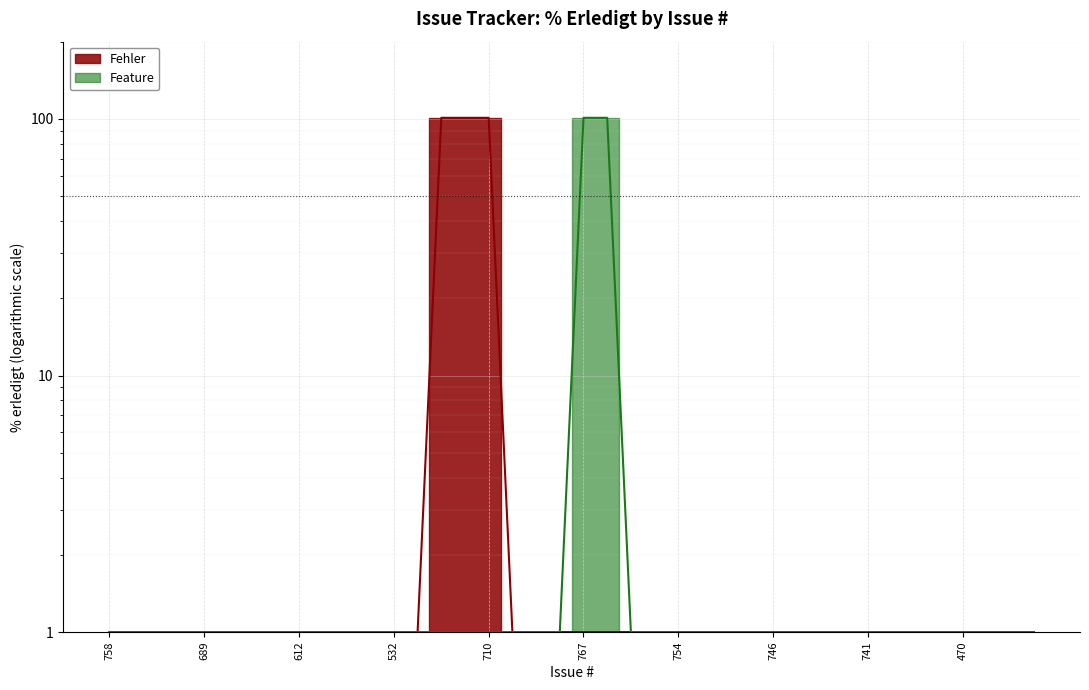

True or false: Feature has more than 0 interior local peaks.

False